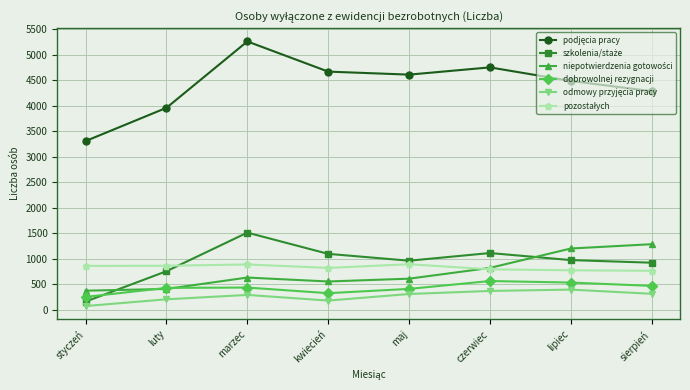

What is the approximate value of dobrowolnej rezygnacji at kwiecień?

330